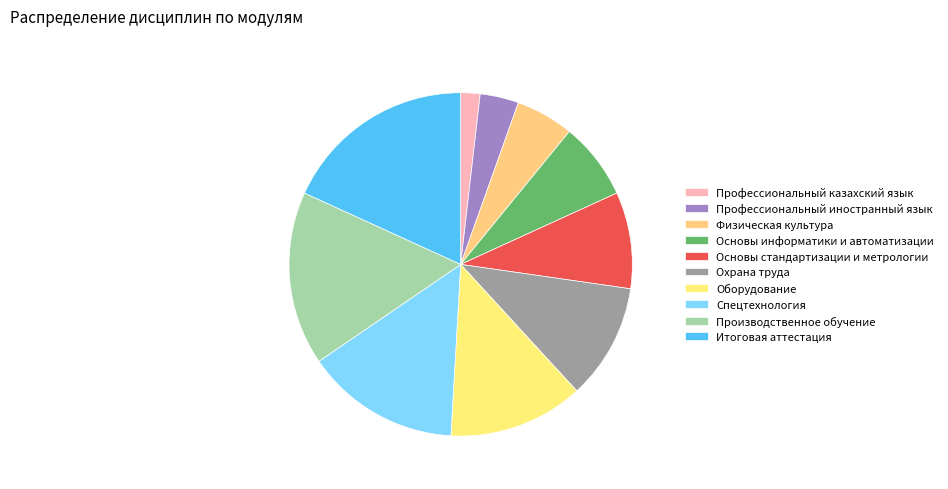

To the nearest percent, what is the average slice percentage?

10%